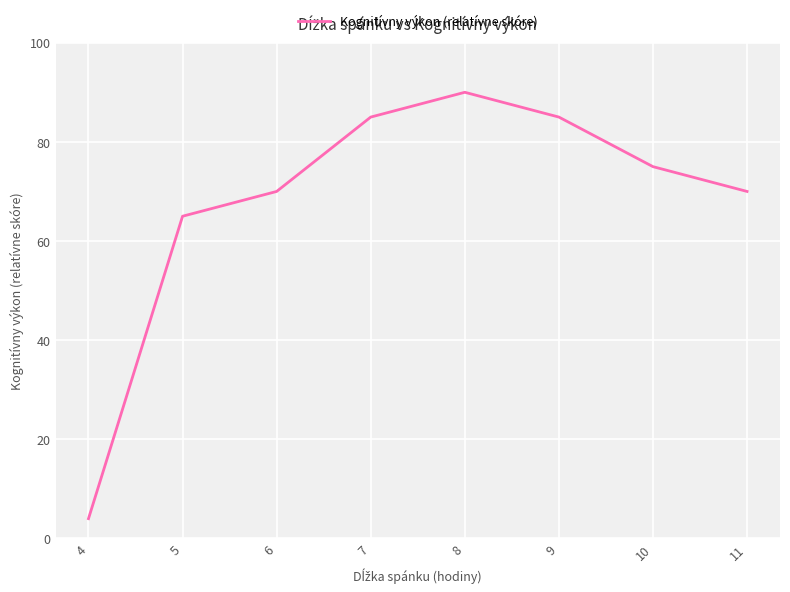

True or false: the data shows 45 at 7.

False